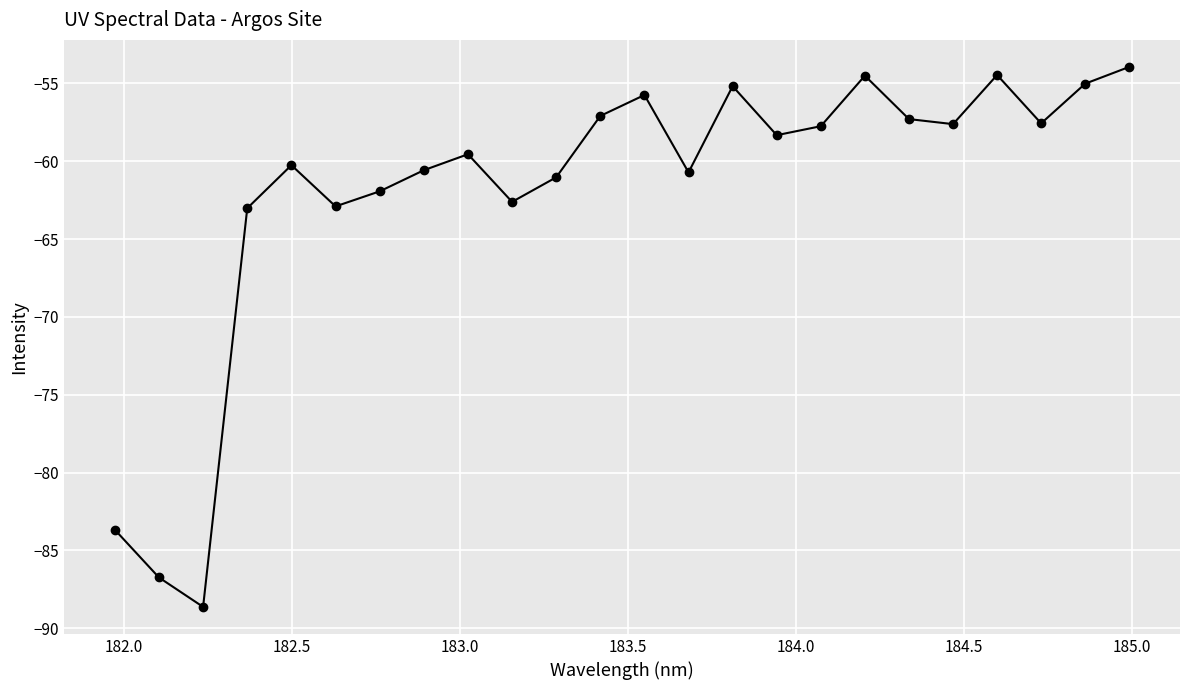

What is the difference between the maximum and minimum values?

34.7